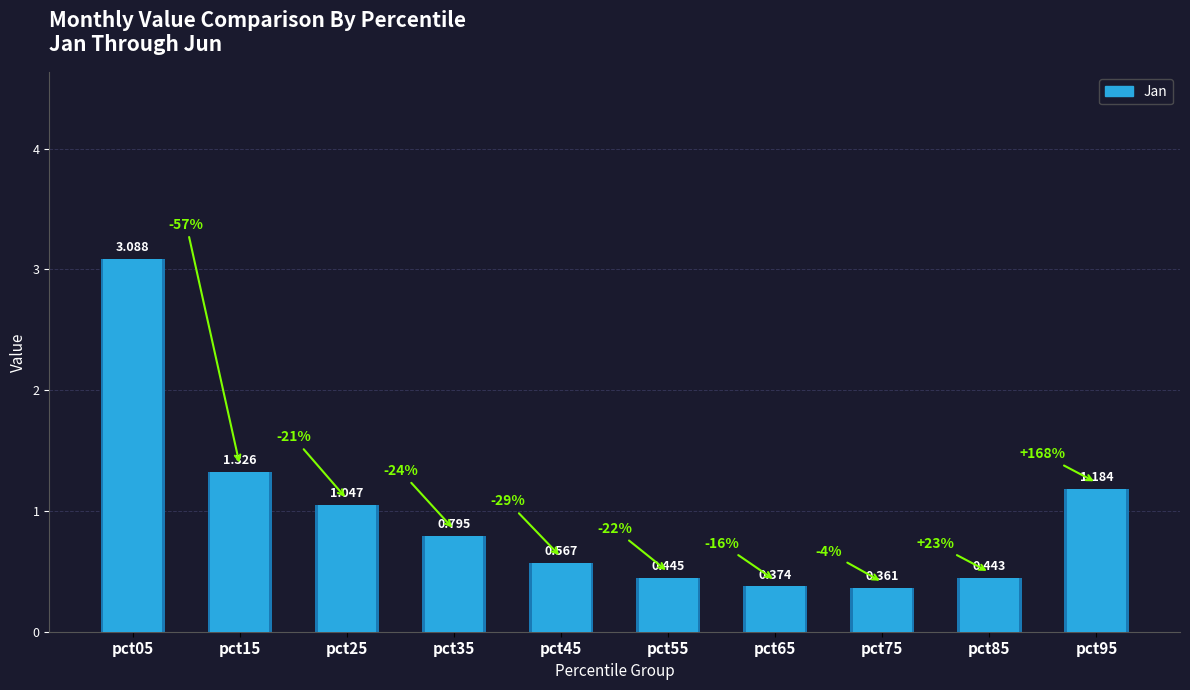

Which label corresponds to the largest value in the chart?

pct05